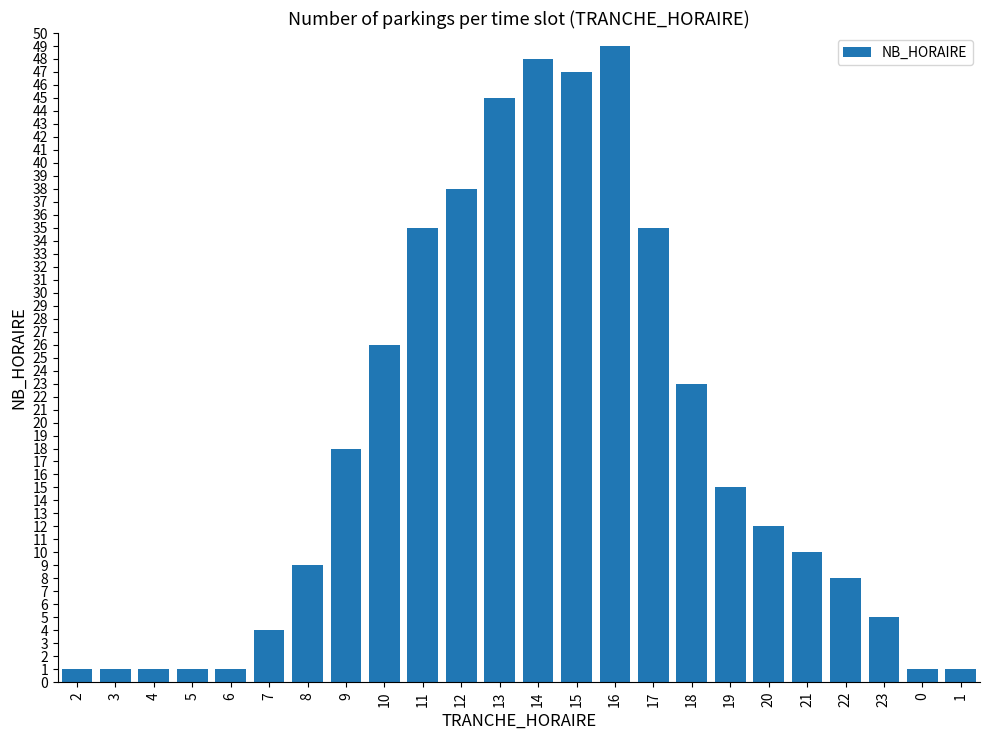

What is the smallest value displayed?

1